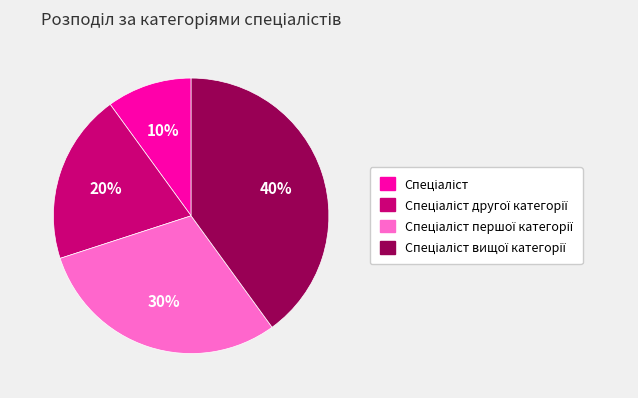

To the nearest percent, what is the difference between the largest and smallest slice percentages?

30%